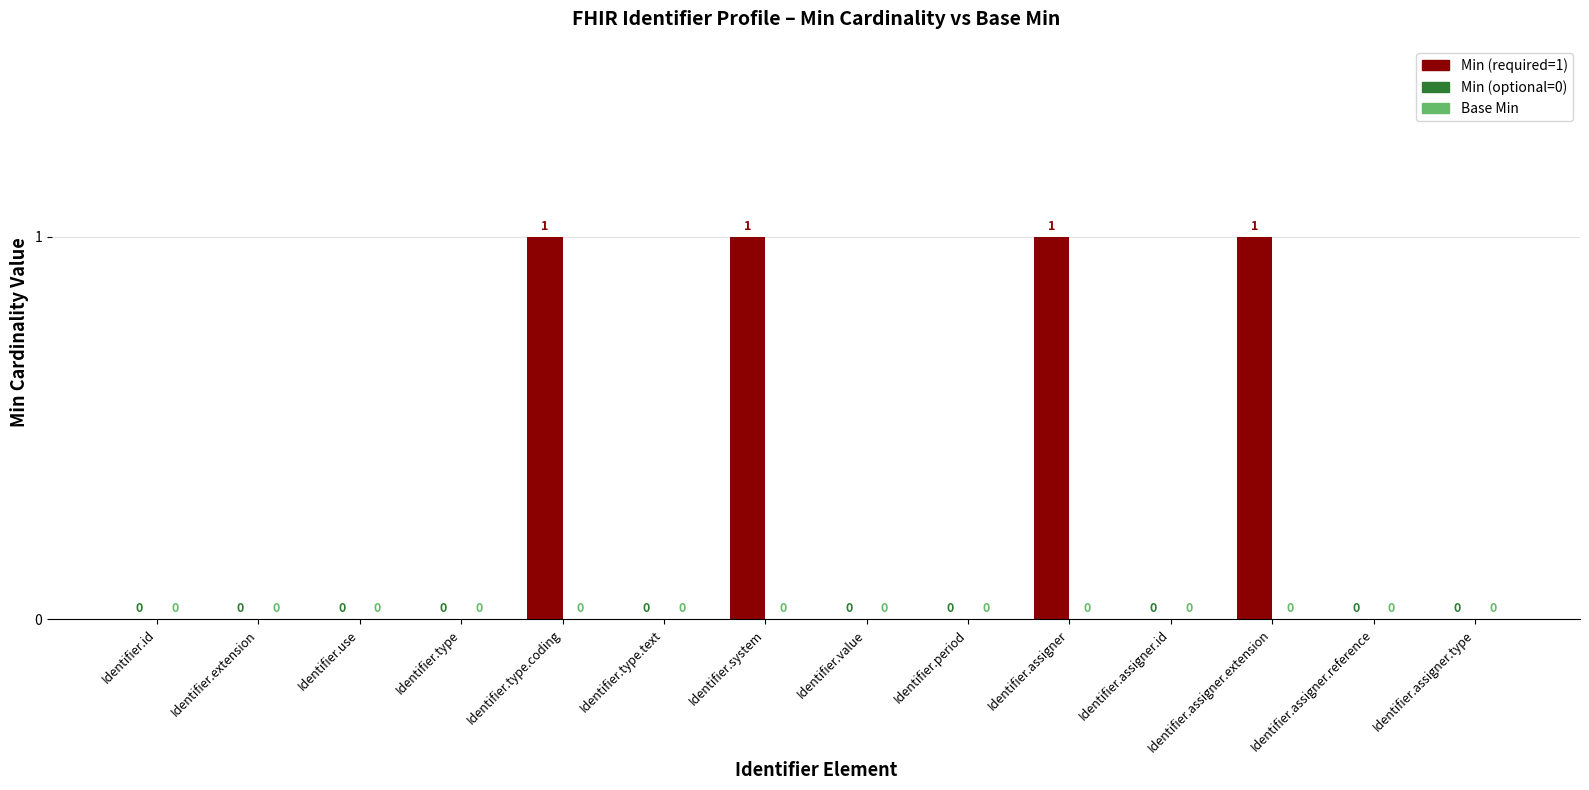

True or false: the data shows 2 at Identifier.type.coding.

False